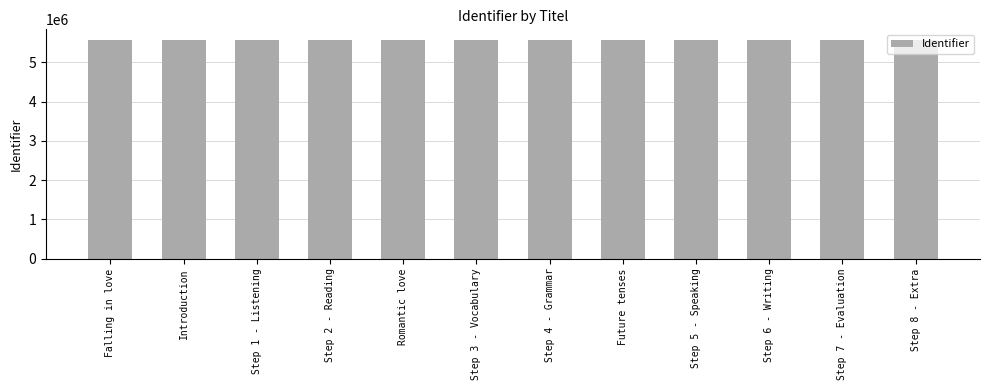

How many bars are there in total?

12